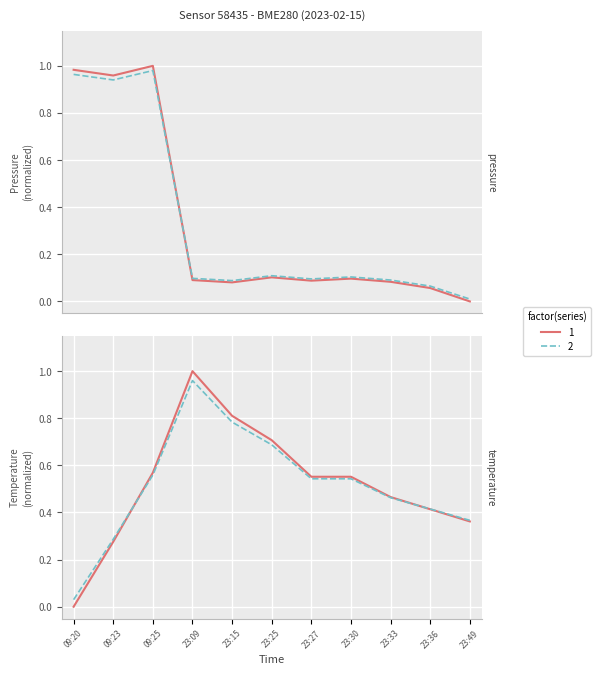

What is the label of the 7th point from the right?

23:15